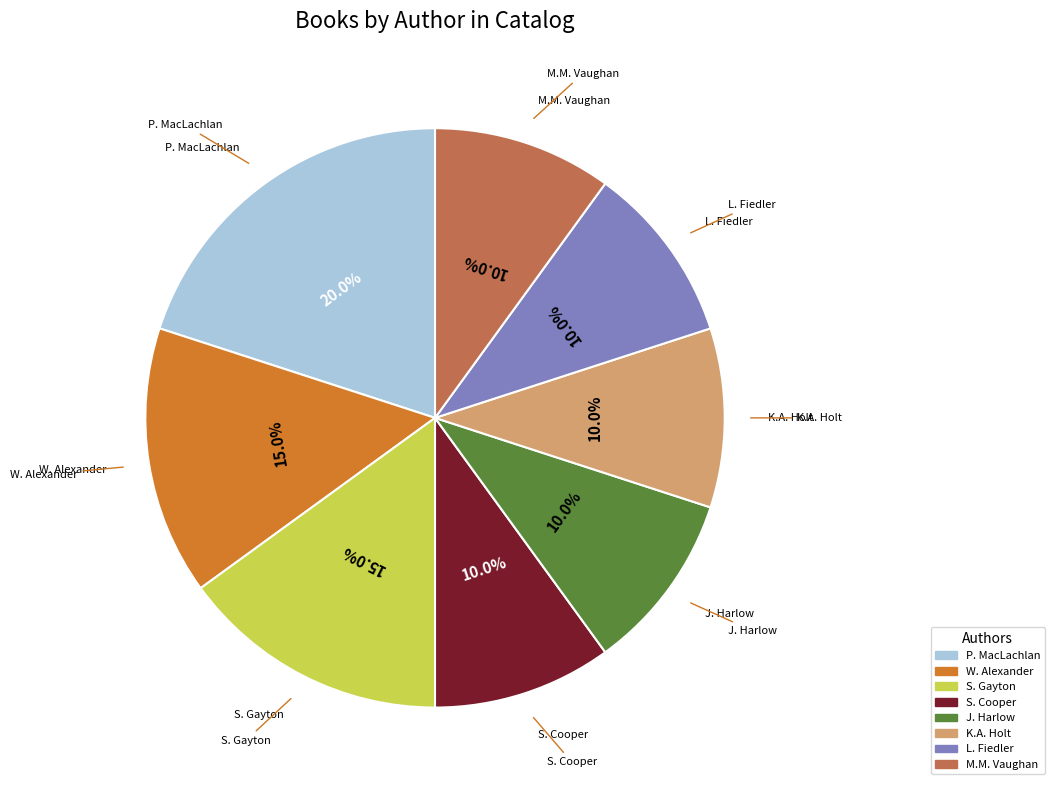

Does any single category account for the majority?

No